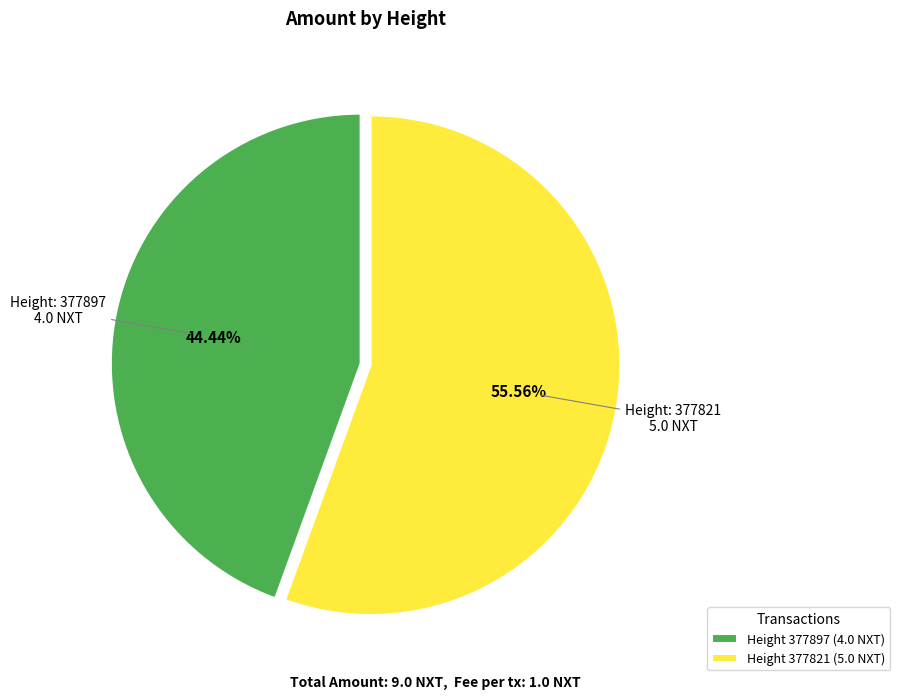

Which category accounts for the majority?

Height 377821 (5.0 NXT)